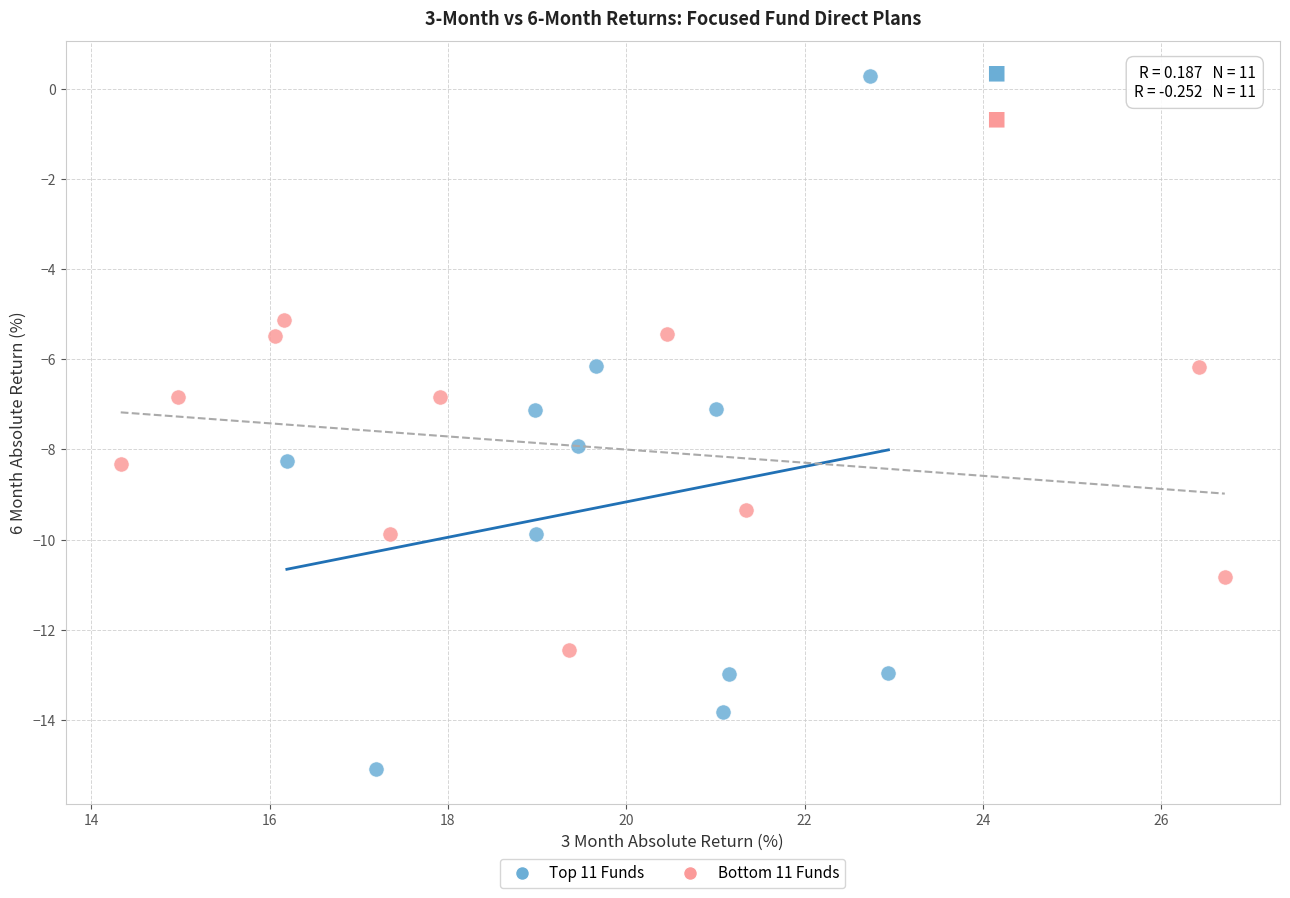

Which series contains the lowest Y value?

Top 11 Funds